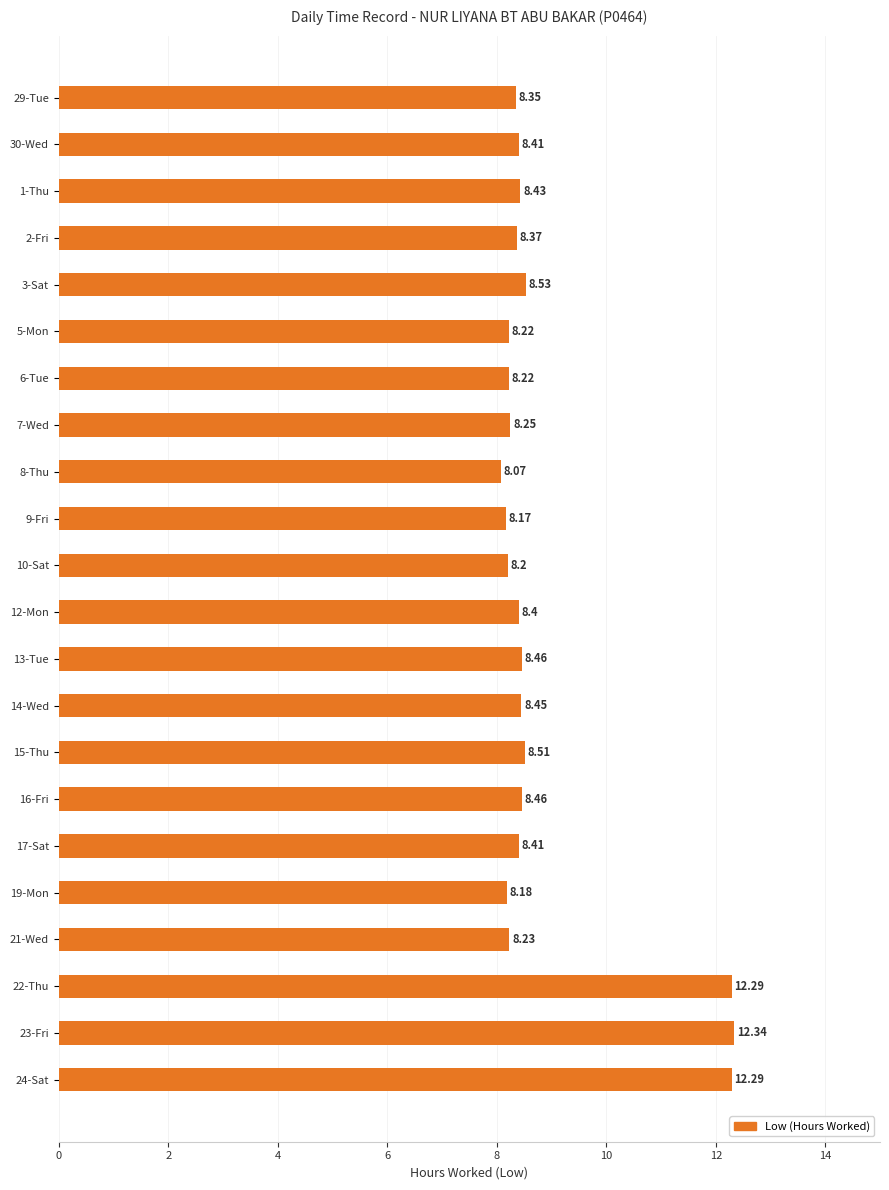

Between 2-Fri and 30-Wed, which is larger?

30-Wed